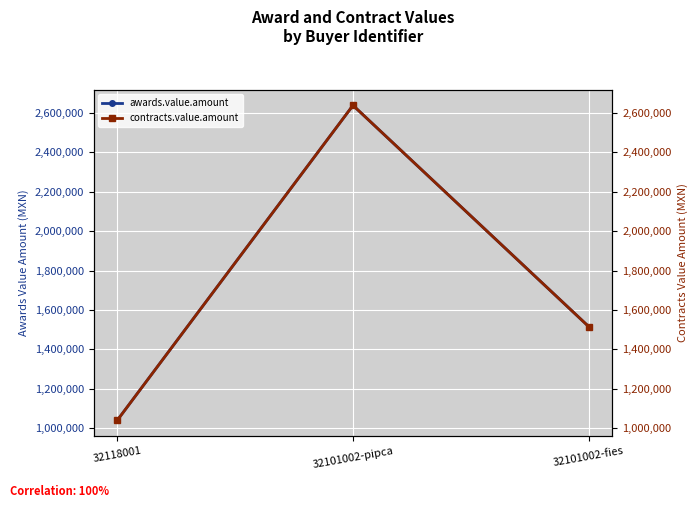

Which series has the largest total across all categories?

awards.value.amount